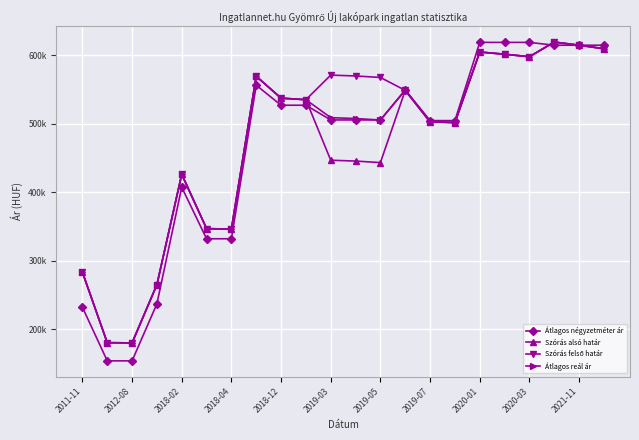

Reading left to right, list all the values displayed in this chart.

Átlagos négyzetméter ár: 232038	153636	153636	236904	407216	331932	331932	556179	526966	526966	505488	505488	505488	549438	504495	504495	618750	618750	618750	614615	614615	614615
Szórás alsó határ: 283168	180185	179852	264923	426089	346742	346088	569302	537287	535068	446669	445399	443220	548694	502677	501661	604675	601487	597810	619233	614615	609518
Szórás felső határ: 283168	180185	179852	264923	426089	346742	346088	569302	537287	535068	570977	569707	567528	548694	502677	501661	604675	601487	597810	619233	614615	609518
Átlagos reál ár: 283168	180185	179852	264923	426089	346742	346088	569302	537287	535068	508823	507553	505374	548694	502677	501661	604675	601487	597810	619233	614615	609518